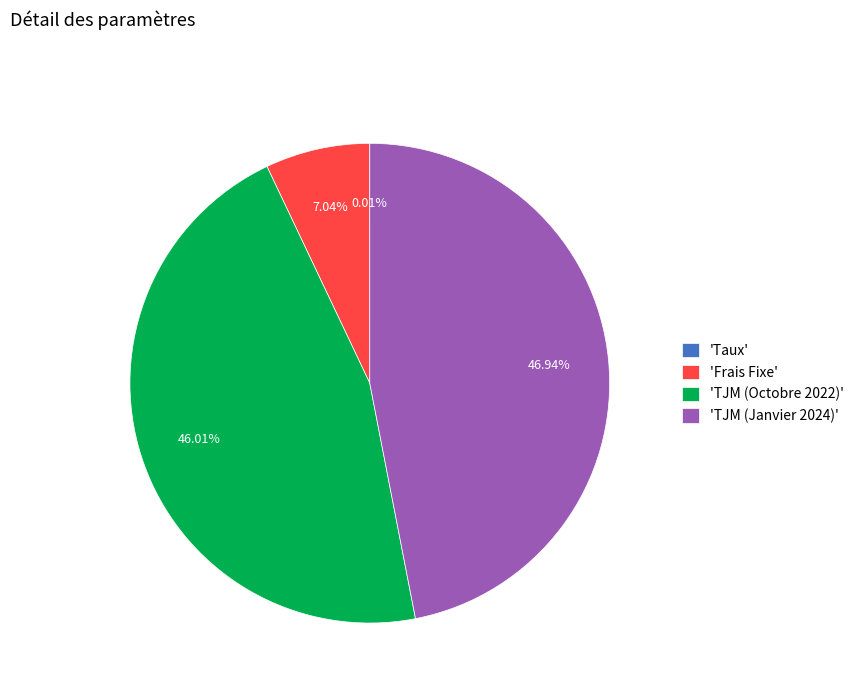

Between 'TJM (Octobre 2022)' and 'Frais Fixe', which is larger?

'TJM (Octobre 2022)'